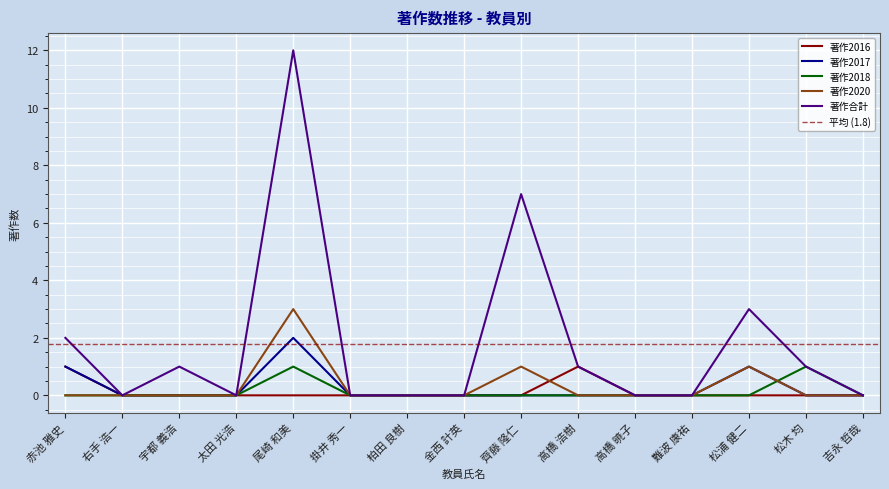

The 著作合計 series shows 12 at 齊藤 隆仁. True or false?

False